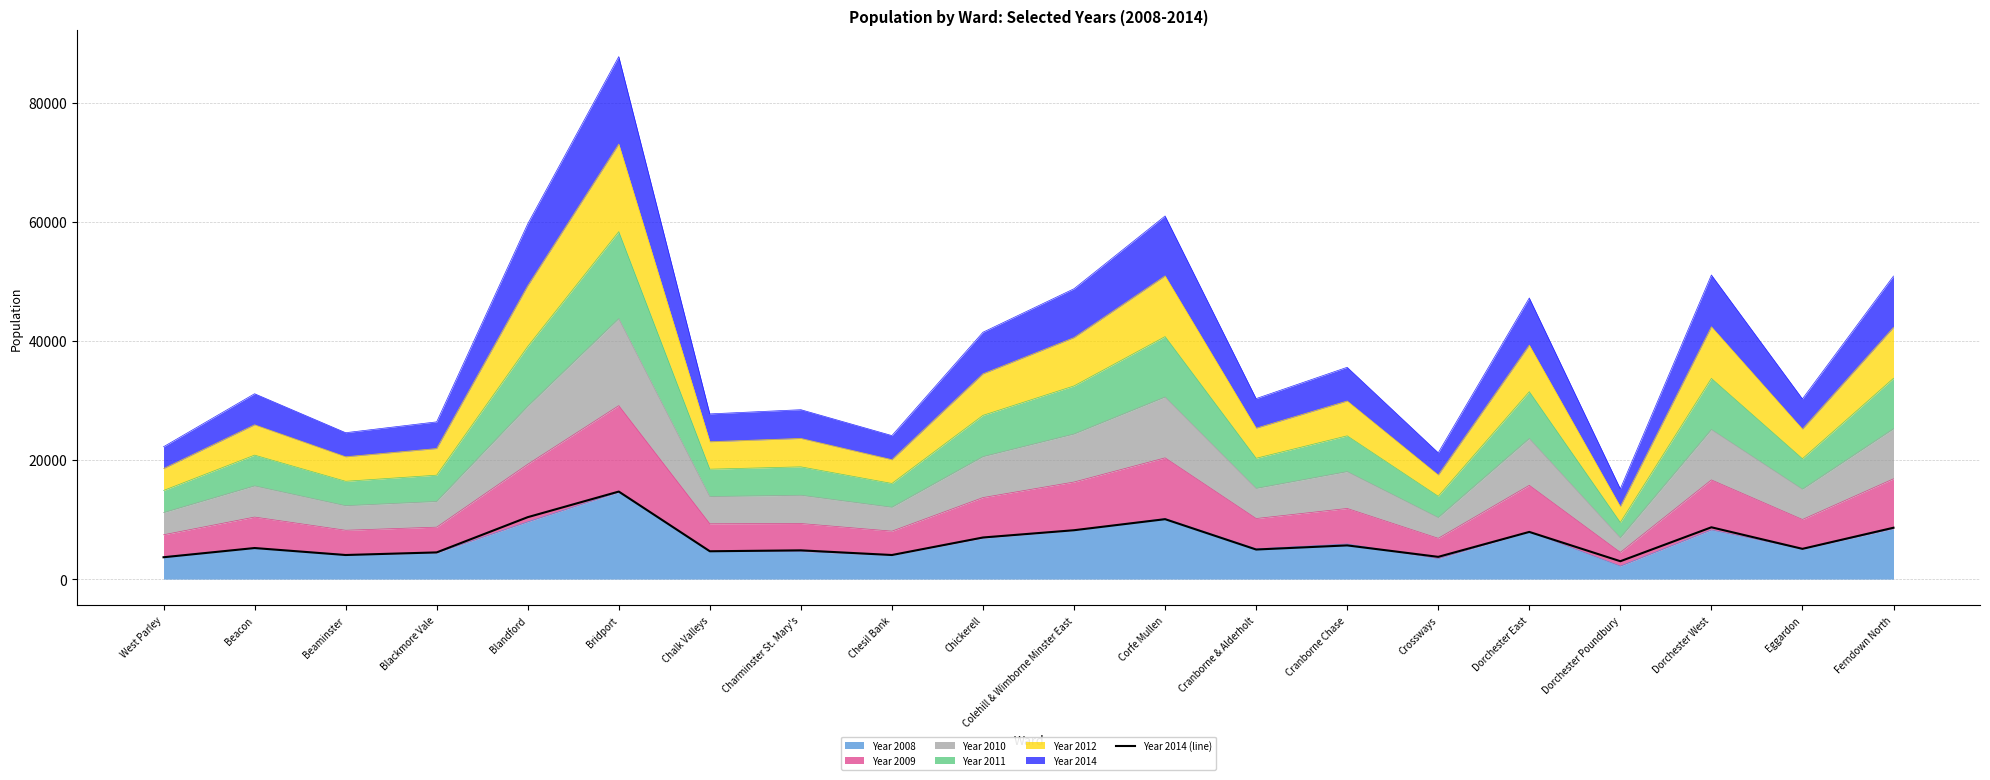

Reading left to right, what are all the values shown in this chart?

West Parley=3671	Beacon=5219	Beaminster=4047	Blackmore Vale=4485	Blandford=10405	Bridport=14705	Chalk Valleys=4676	Charminster St. Mary's=4829	Chesil Bank=4046	Chickerell=6991	Colehill & Wimborne Minster East=8211	Corfe Mullen=10067	Cranborne & Alderholt=4969	Cranborne Chase=5662	Crossways=3738	Dorchester East=7926	Dorchester Poundbury=3003	Dorchester West=8704	Eggardon=5083	Ferndown North=8630